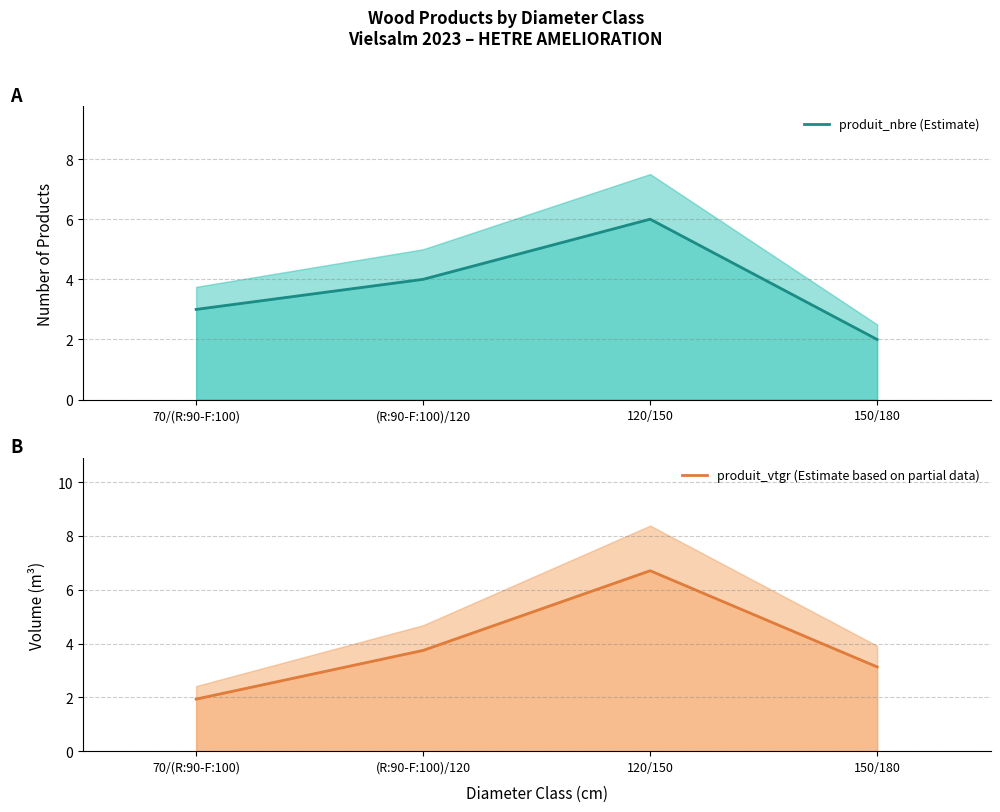

True or false: produit_nbre (Estimate) and produit_vtgr (Estimate based on partial data) cross at least once.

True